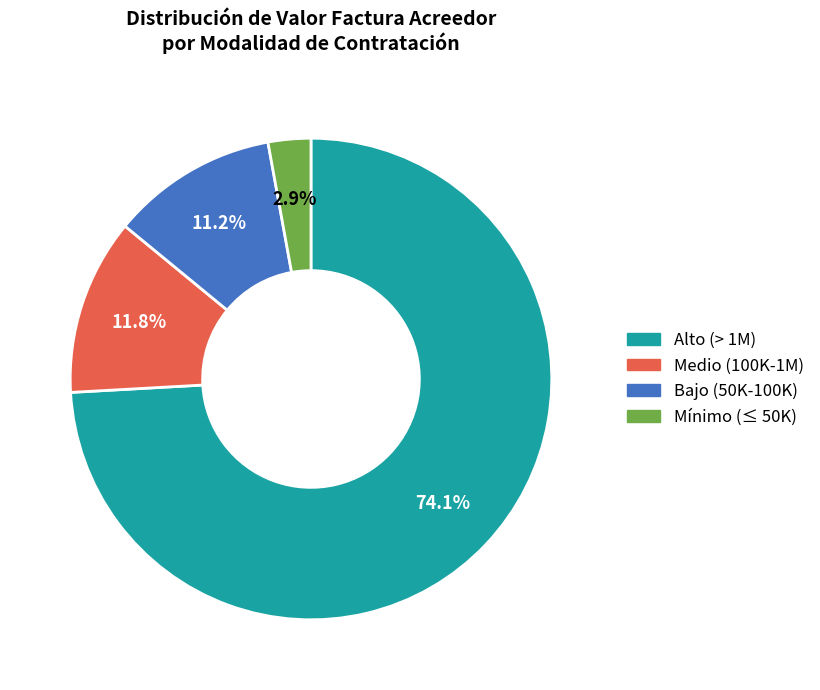

Rank the categories by value from highest to lowest.

Alto (> 1M), Medio (100K-1M), Bajo (50K-100K), Mínimo (≤ 50K)